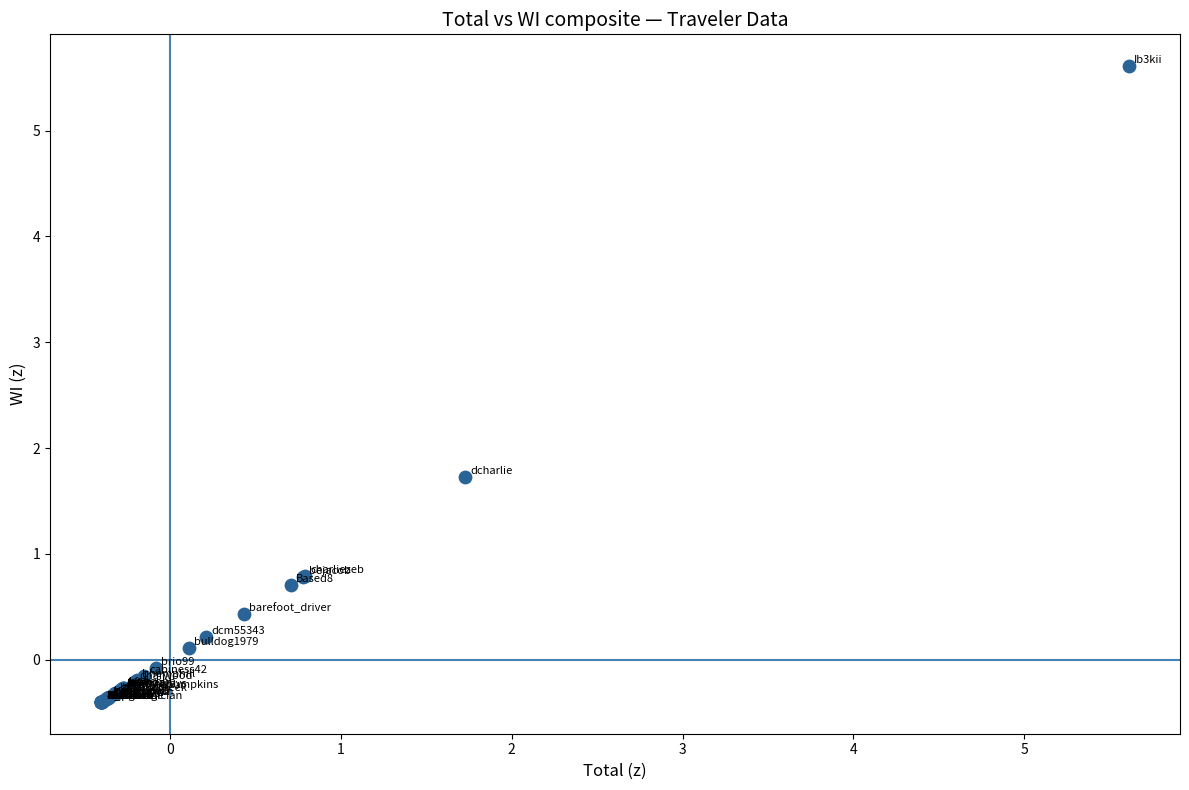

What Y value in the scatter plot is closest to 2?

1.7